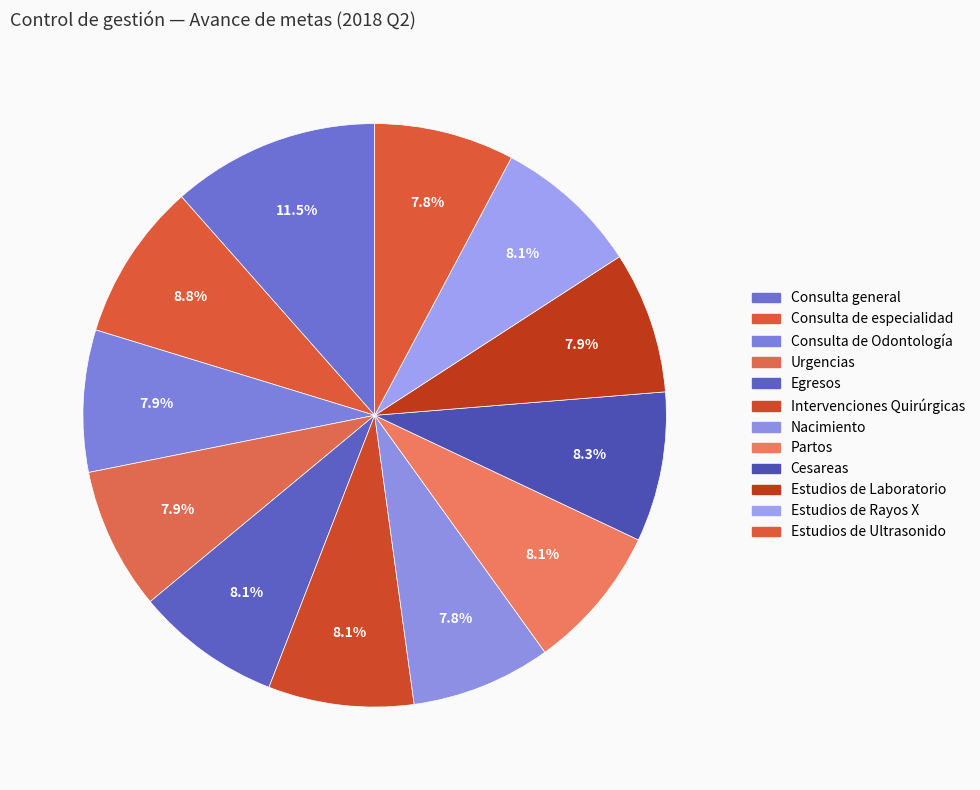

Approximately how many times larger is the value at Consulta de especialidad compared to Intervenciones Quirúrgicas?

1.1